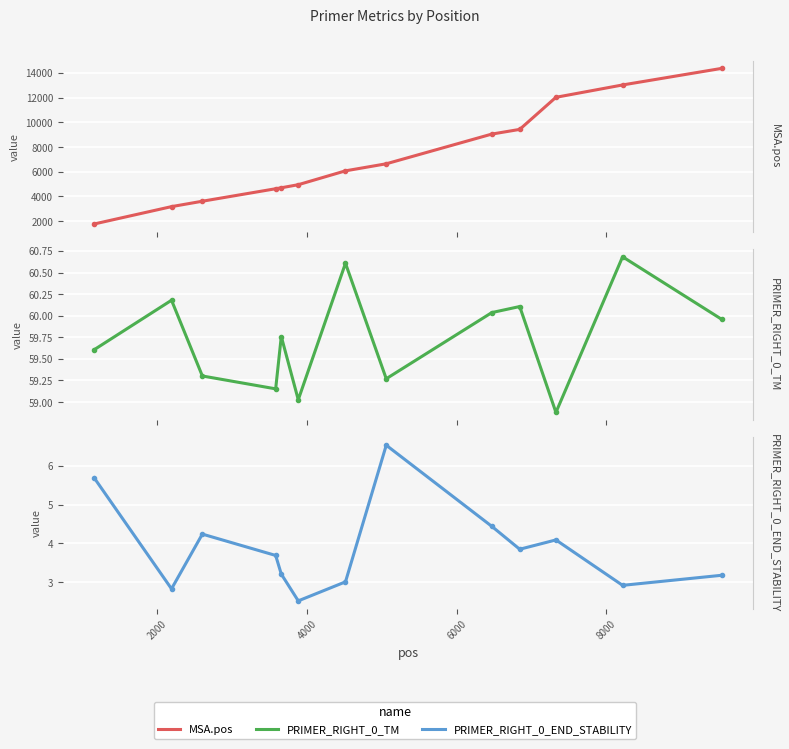

What is the value of the PRIMER_RIGHT_0_END_STABILITY point at the 8th from the left?

6.5